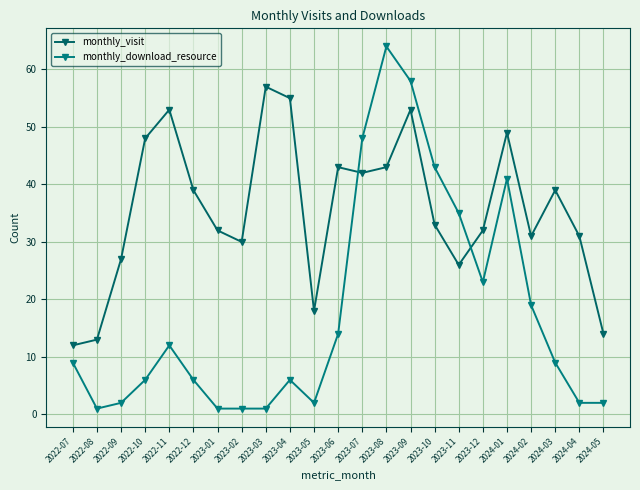

What are all the series names shown in the legend?

monthly_visit, monthly_download_resource